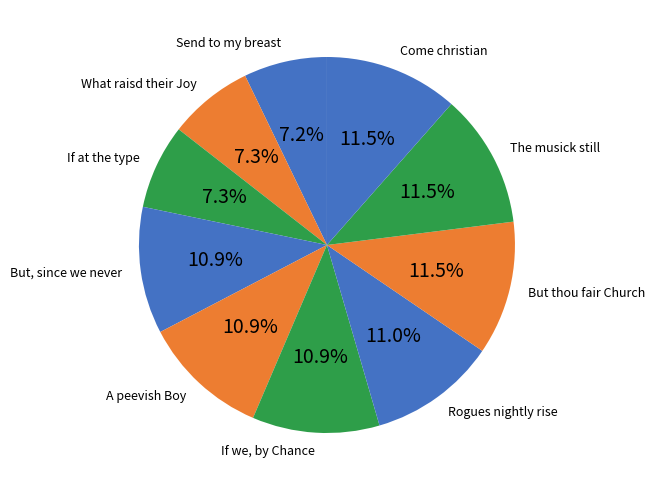

Between Come christian and What raisd their Joy, which is larger?

Come christian